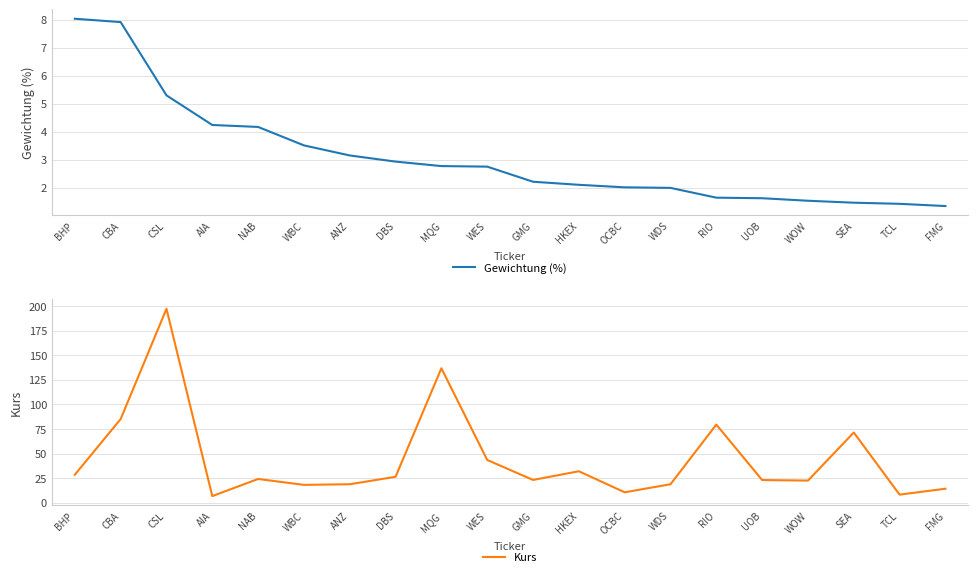

Is the value of Kurs at NAB greater than the value of Gewichtung (%) at OCBC?

Yes